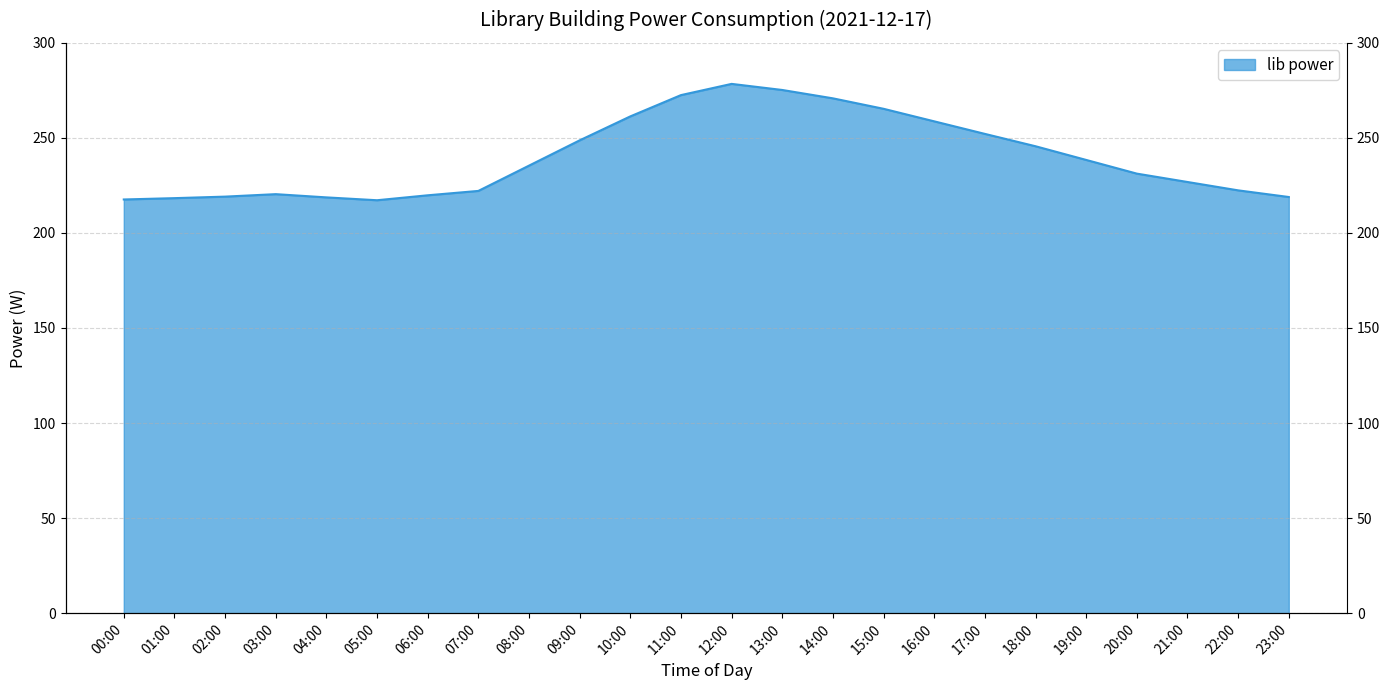

Which label corresponds to the largest value in the chart?

12:00